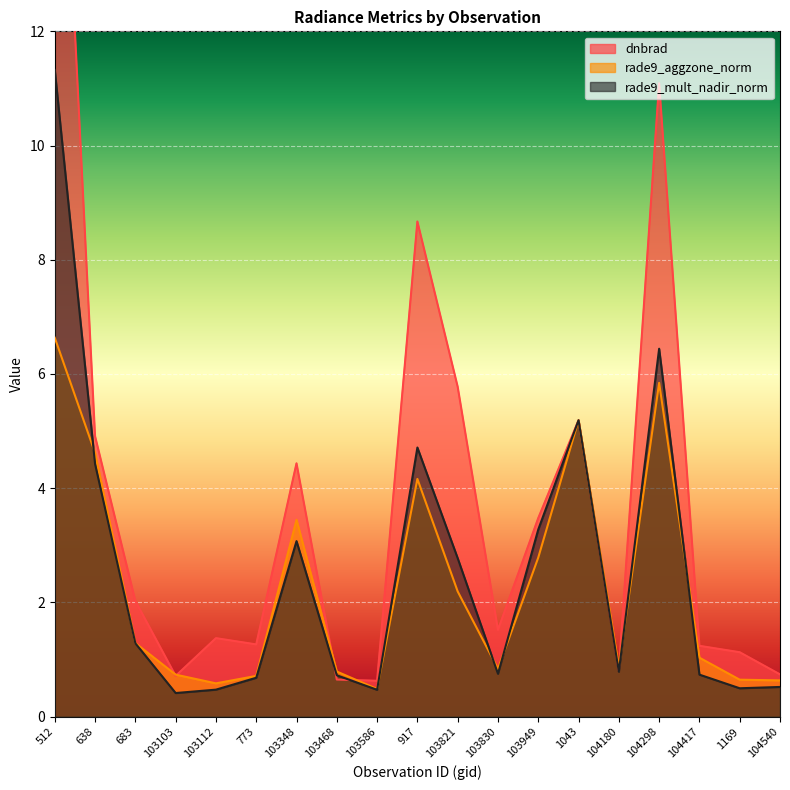

Which label corresponds to the largest value in the chart?

512